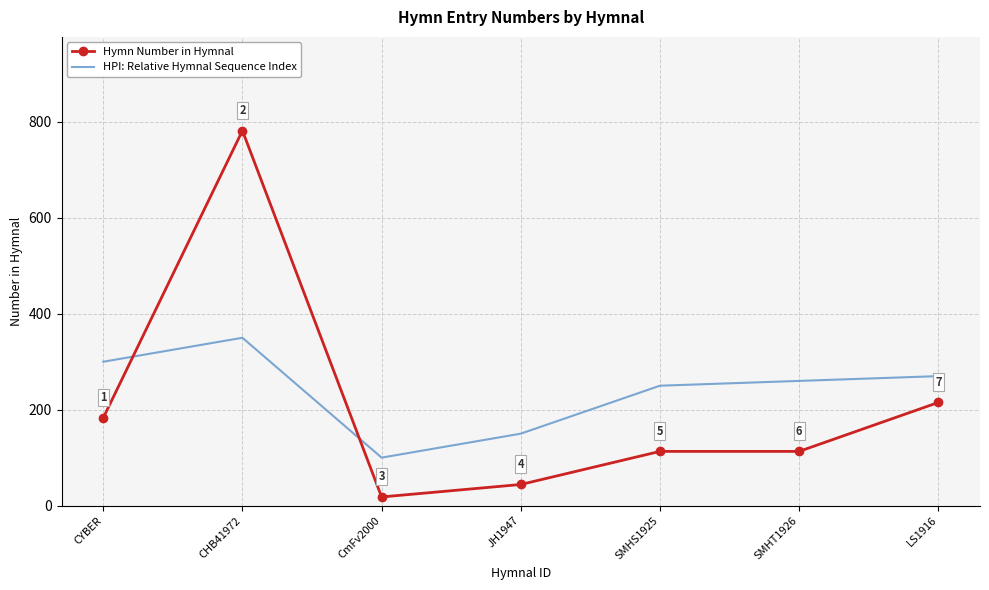

How many interior local peaks does the HPI: Relative Hymnal Sequence Index series have?

1